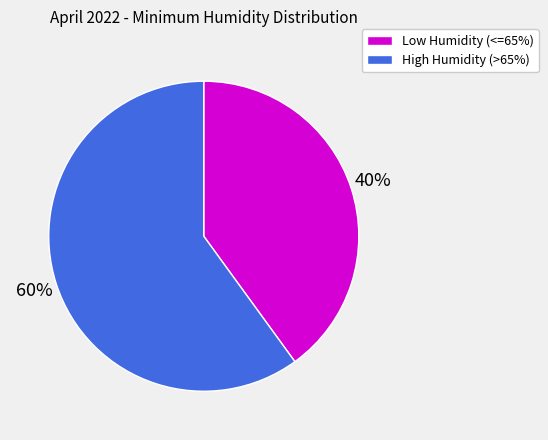

To the nearest percent, what is the difference between the largest and smallest slice percentages?

20%